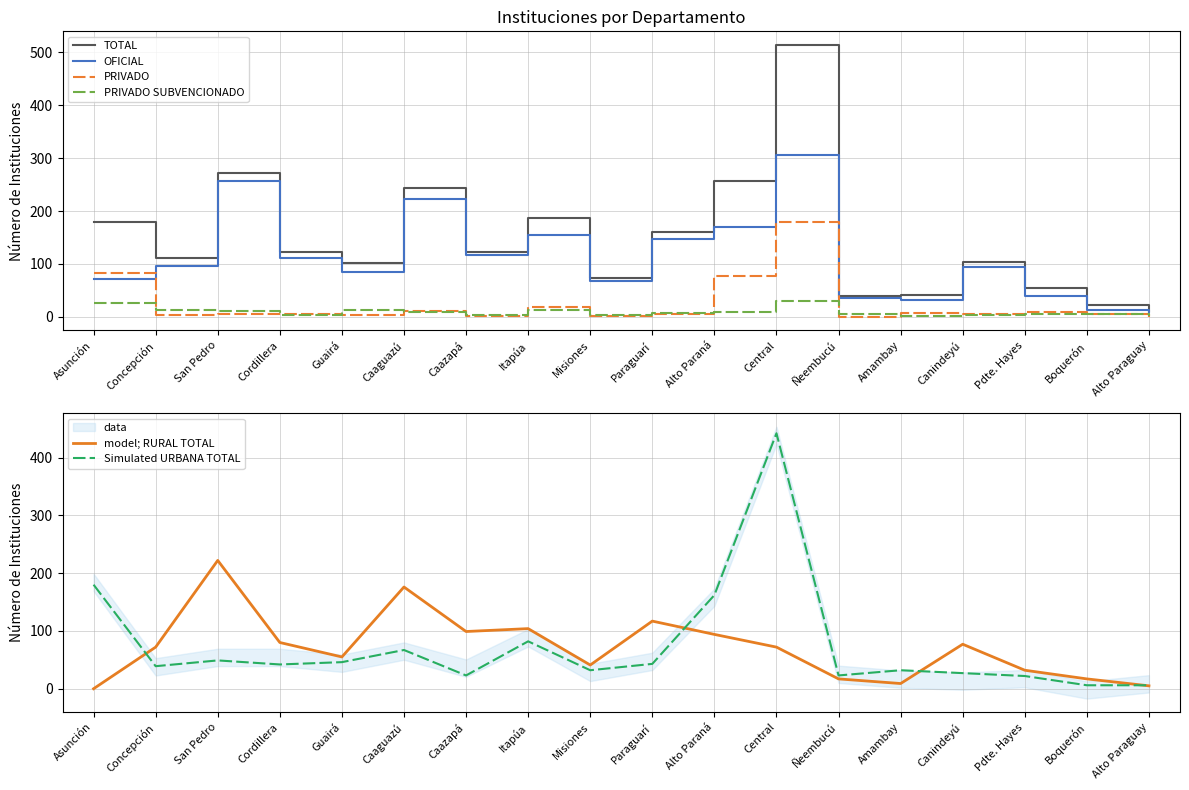

Which series ends up on top after the final intersection of PRIVADO SUBVENCIONADO and PRIVADO?

PRIVADO SUBVENCIONADO